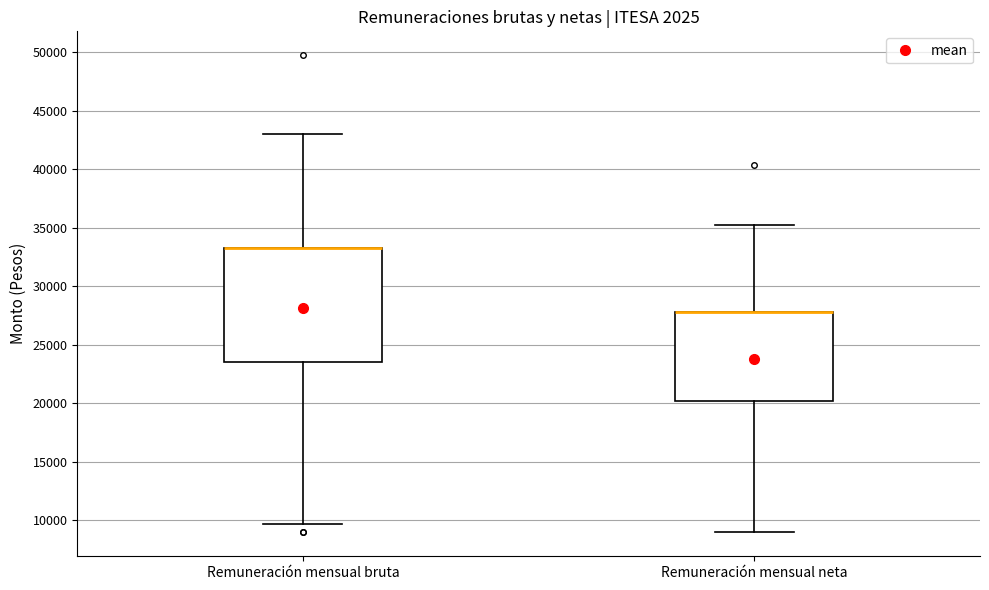

Where does the lower whisker of the box for Remuneración mensual neta end on the y-axis? The values are not printed on the chart, so give them approximately, as read against the axis.

9000